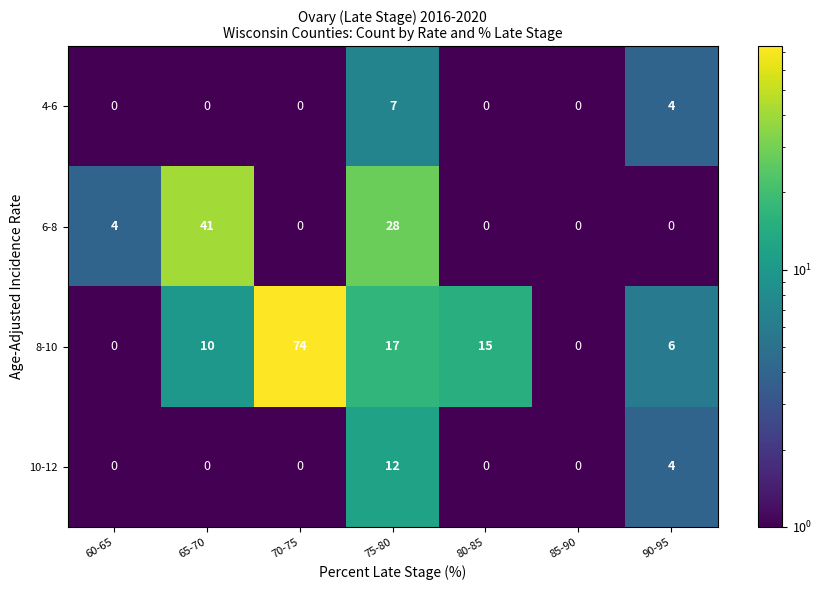

Reading left to right, transcribe all the data shown in this chart.

4-6: 60-65=0	65-70=0	70-75=0	75-80=7	80-85=0	85-90=0	90-95=4
6-8: 60-65=4	65-70=41	70-75=0	75-80=28	80-85=0	85-90=0	90-95=0
8-10: 60-65=0	65-70=10	70-75=74	75-80=17	80-85=15	85-90=0	90-95=6
10-12: 60-65=0	65-70=0	70-75=0	75-80=12	80-85=0	85-90=0	90-95=4